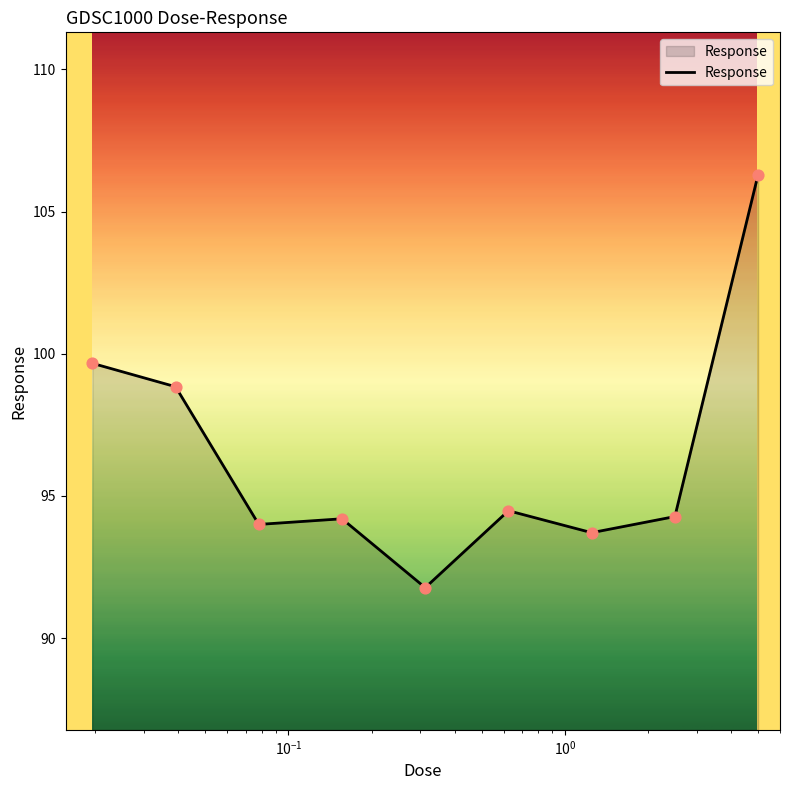

What is the maximum value shown in the chart?

106.3